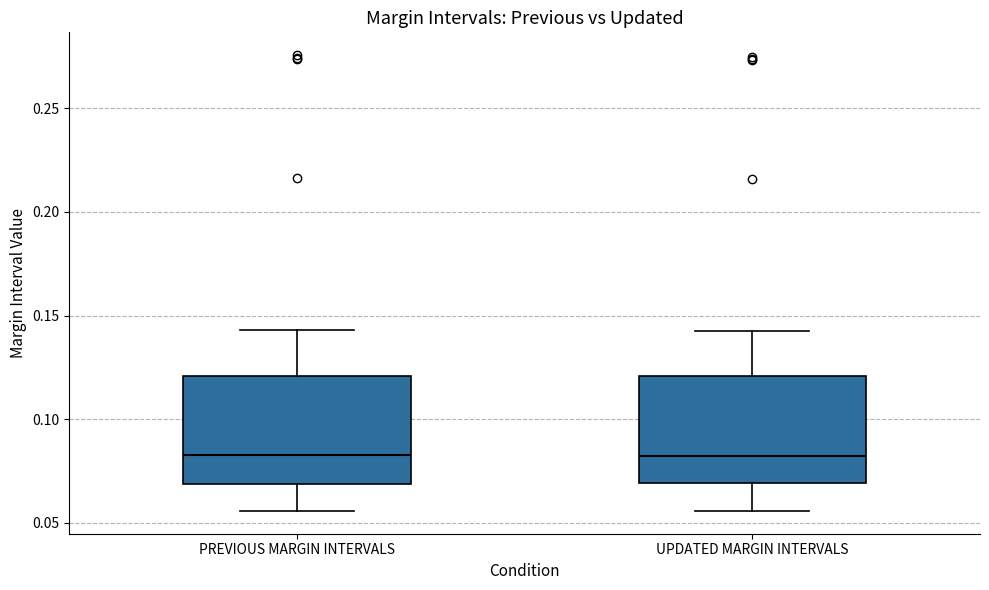

Reading left to right, transcribe this box plot: for each box, give where its median line is, the range the box spans, and where its two whiskers end, as read against the y-axis. The values are not printed on the chart, so give them approximately, as read against the axis.

PREVIOUS MARGIN INTERVALS: median 0.085, box 0.070 to 0.120, whiskers 0.055 to 0.145
UPDATED MARGIN INTERVALS: median 0.080, box 0.070 to 0.120, whiskers 0.055 to 0.145